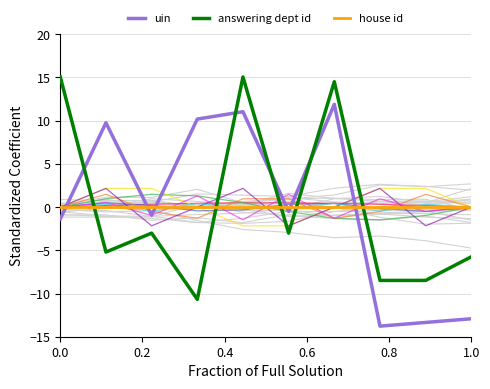

What is the maximum value for uin?

11.9